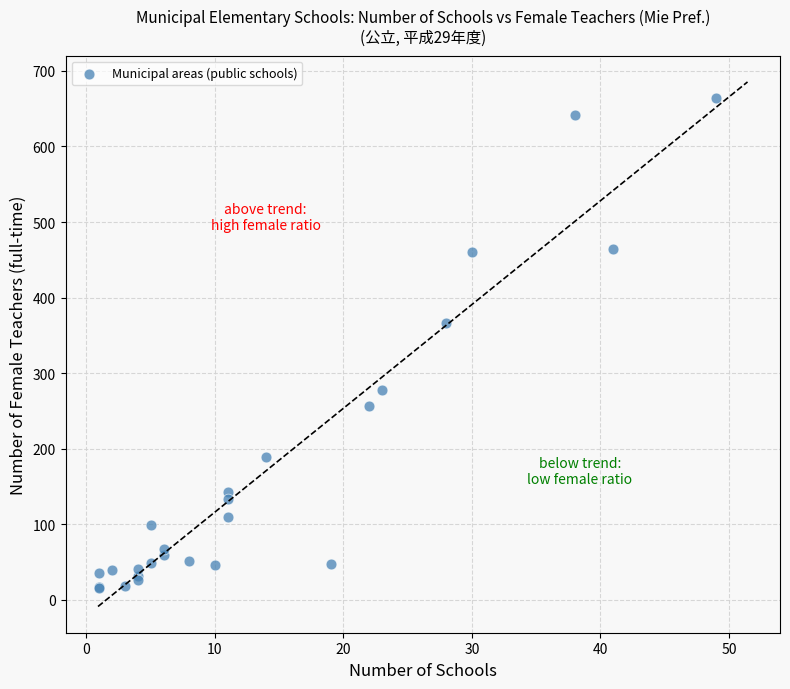

What Y value in the scatter plot is closest to 340?

366